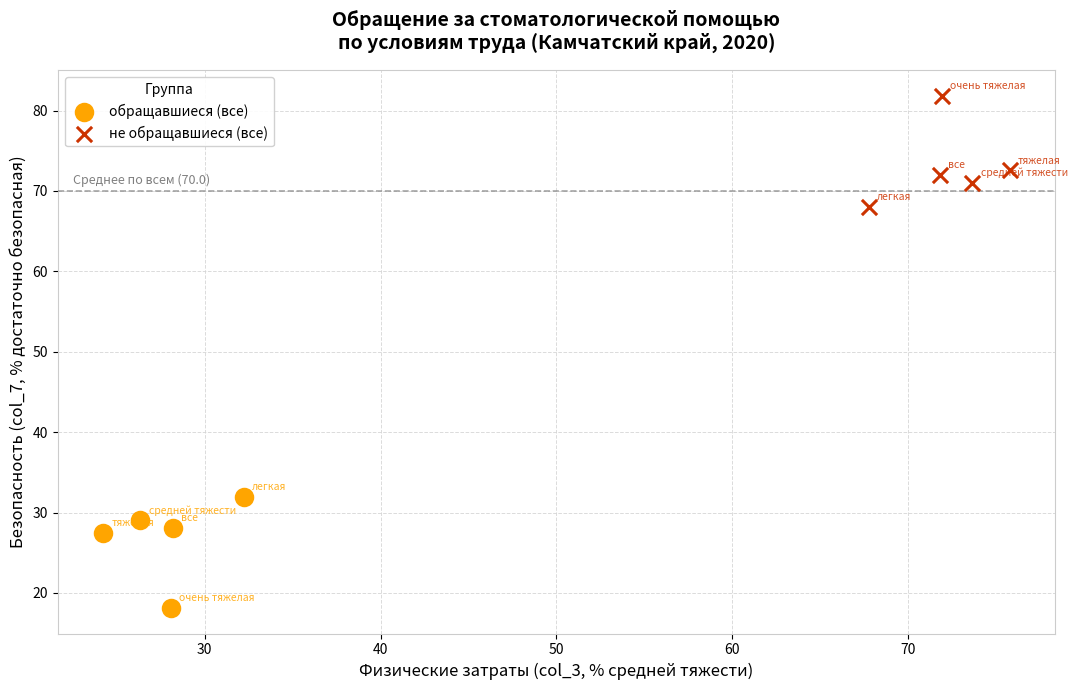

Which series reaches the minimum Y coordinate?

обращавшиеся (все)